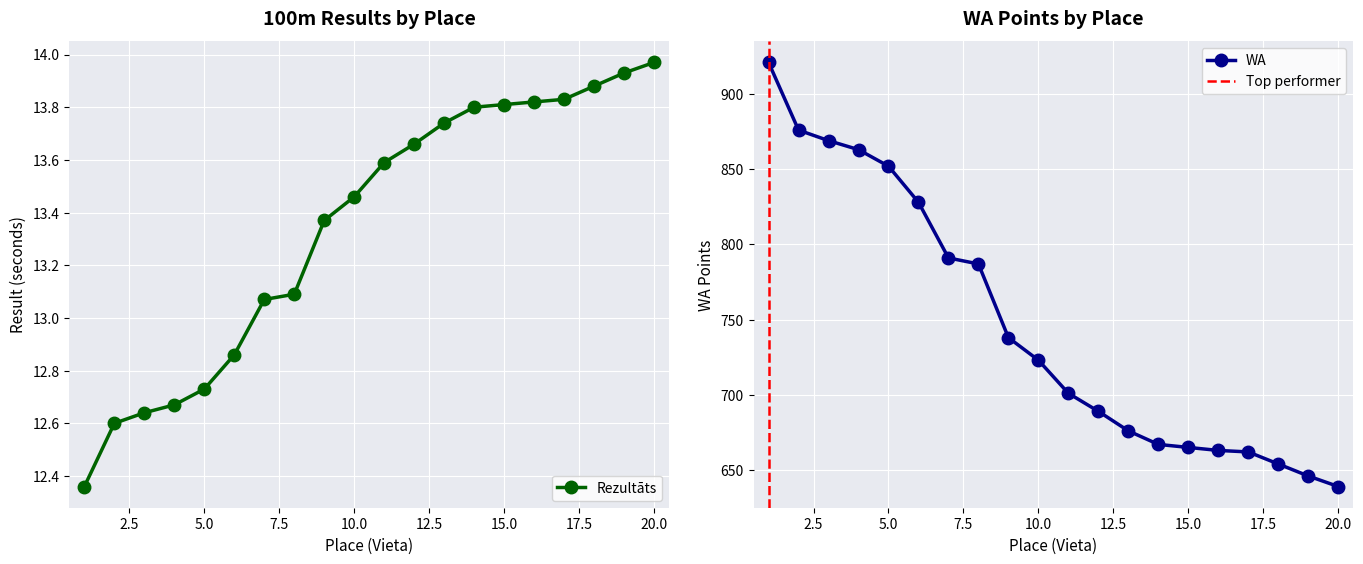

What is the value of the WA point at the 8th from the left?

787.0